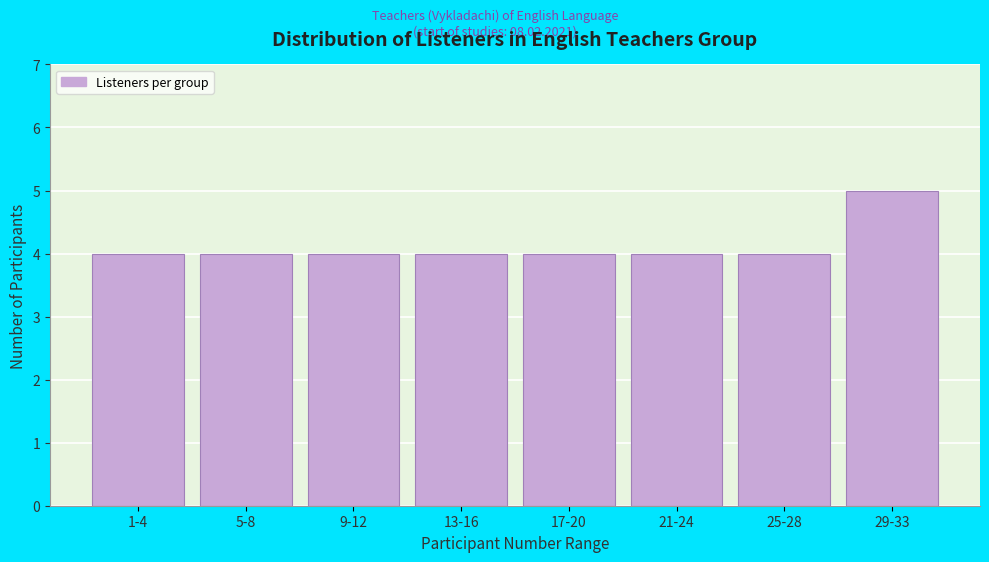

Reading left to right, extract all data points from this chart.

4	4	4	4	4	4	4	5